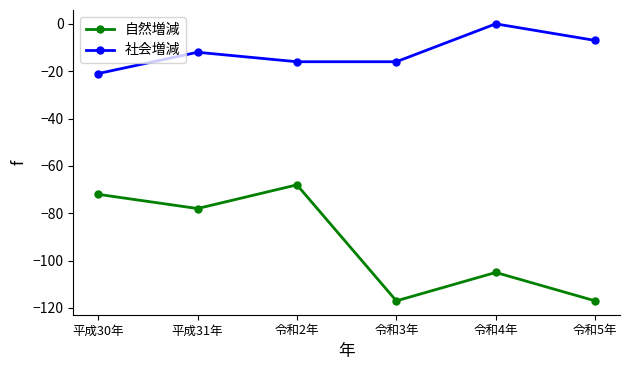

What is the sum of the 社会増減 values at 令和3年 and 平成31年?

-28